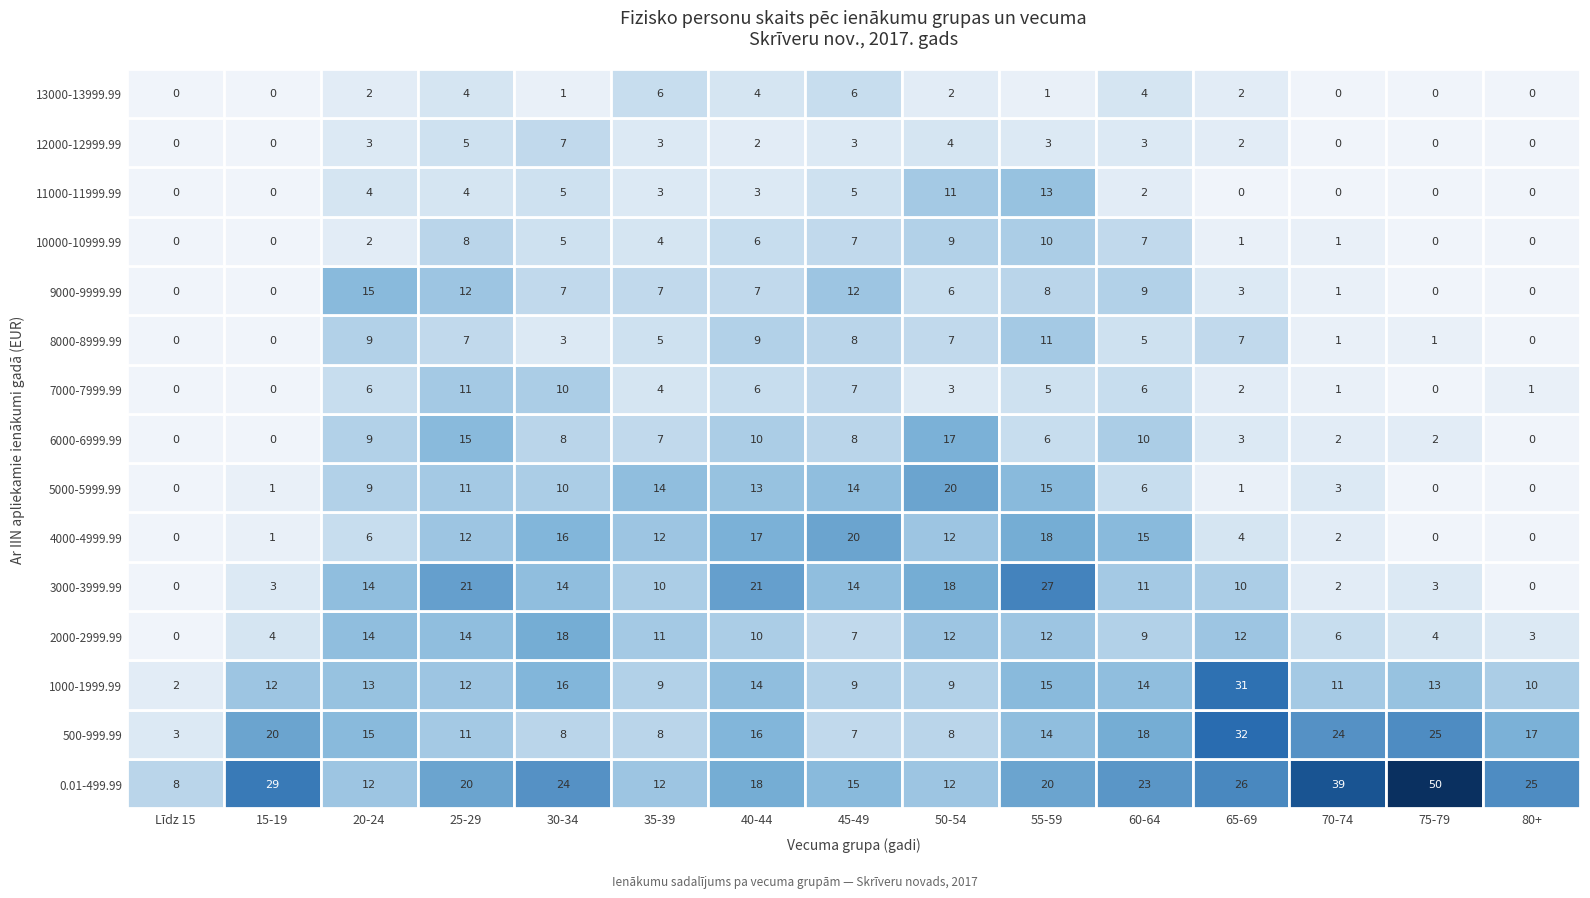

What is the difference between the maximum and minimum values in the 5000-5999.99 series?

20